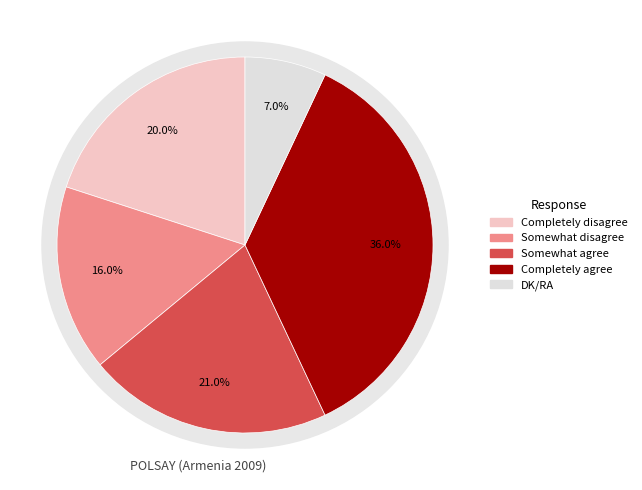

Rank the categories by value from lowest to highest.

DK/RA, Somewhat disagree, Completely disagree, Somewhat agree, Completely agree